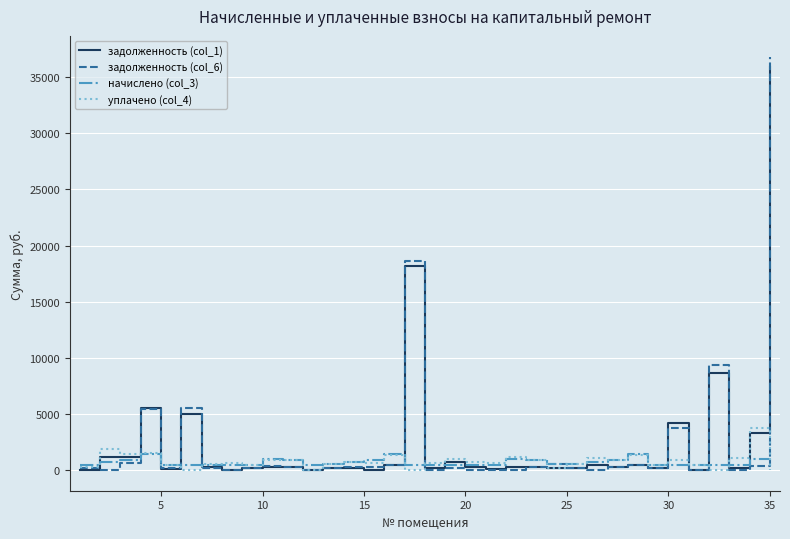

What is the minimum value for начислено (col_3)?

449.2